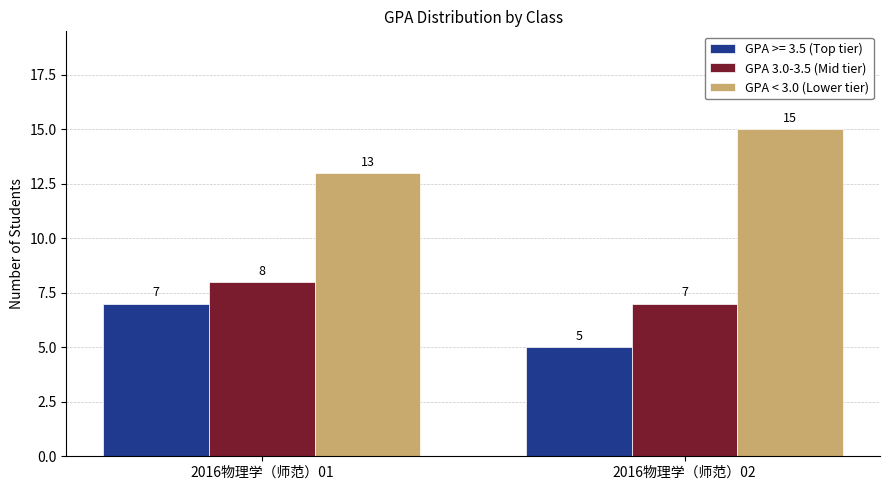

Is it true that GPA < 3.0 (Lower tier) equals 15 at 2016物理学（师范）02?

True